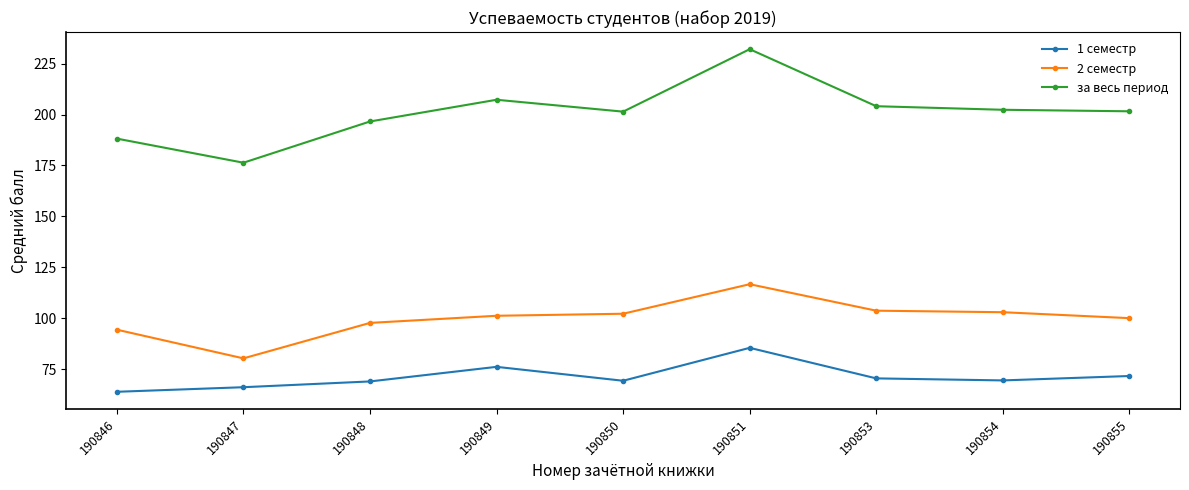

The 1 семестр series shows 39.9 at 190851. True or false?

False